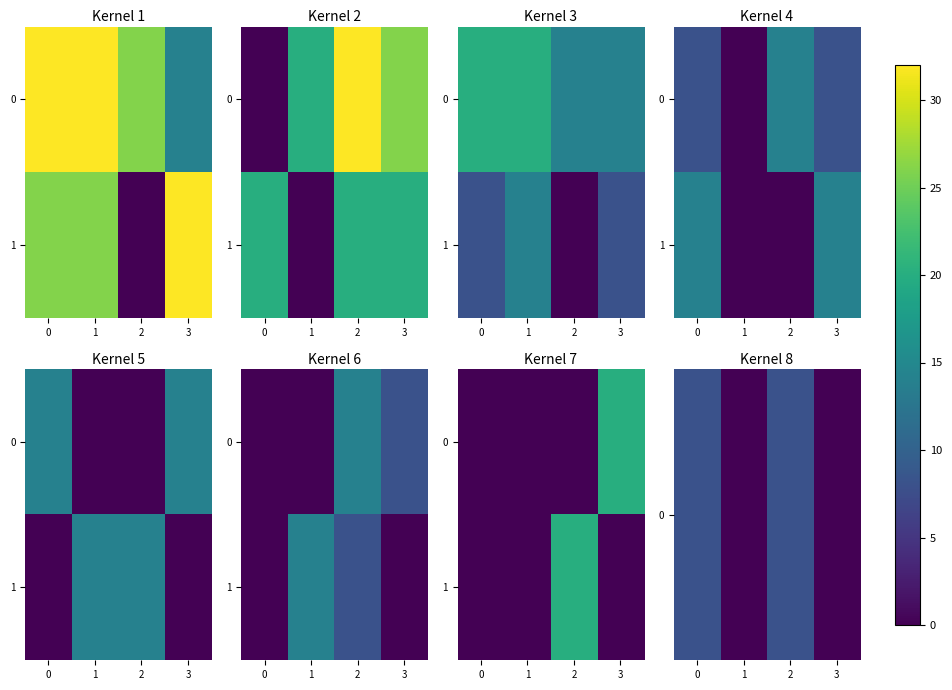

Which series has the largest range (max minus min)?

1